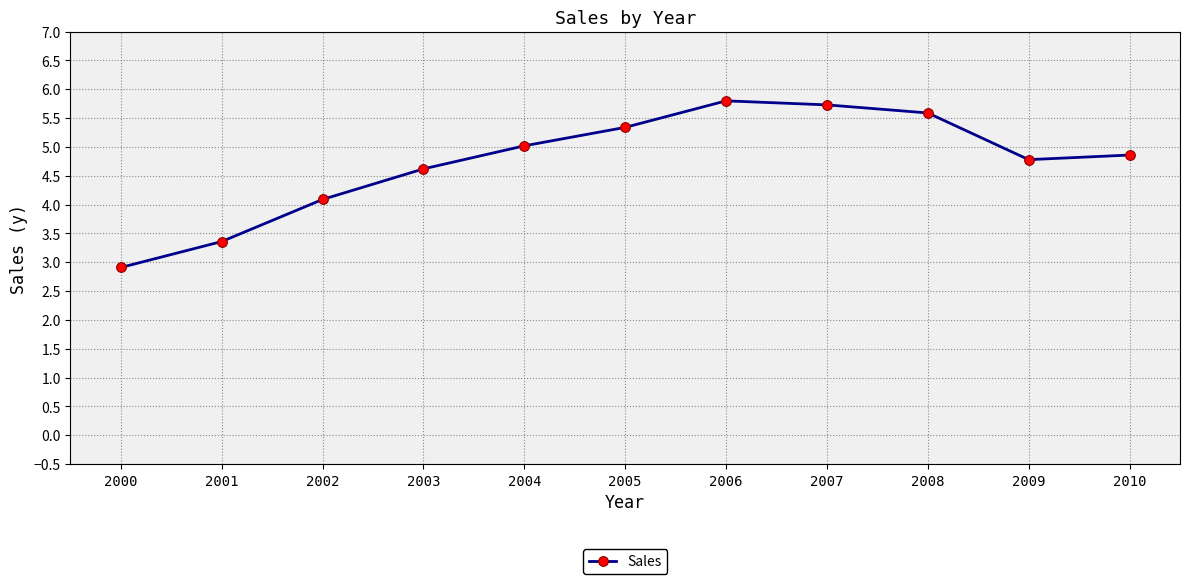

Reading right to left, extract all data points from this chart.

4.9	4.8	5.6	5.7	5.8	5.3	5.0	4.6	4.1	3.4	2.9